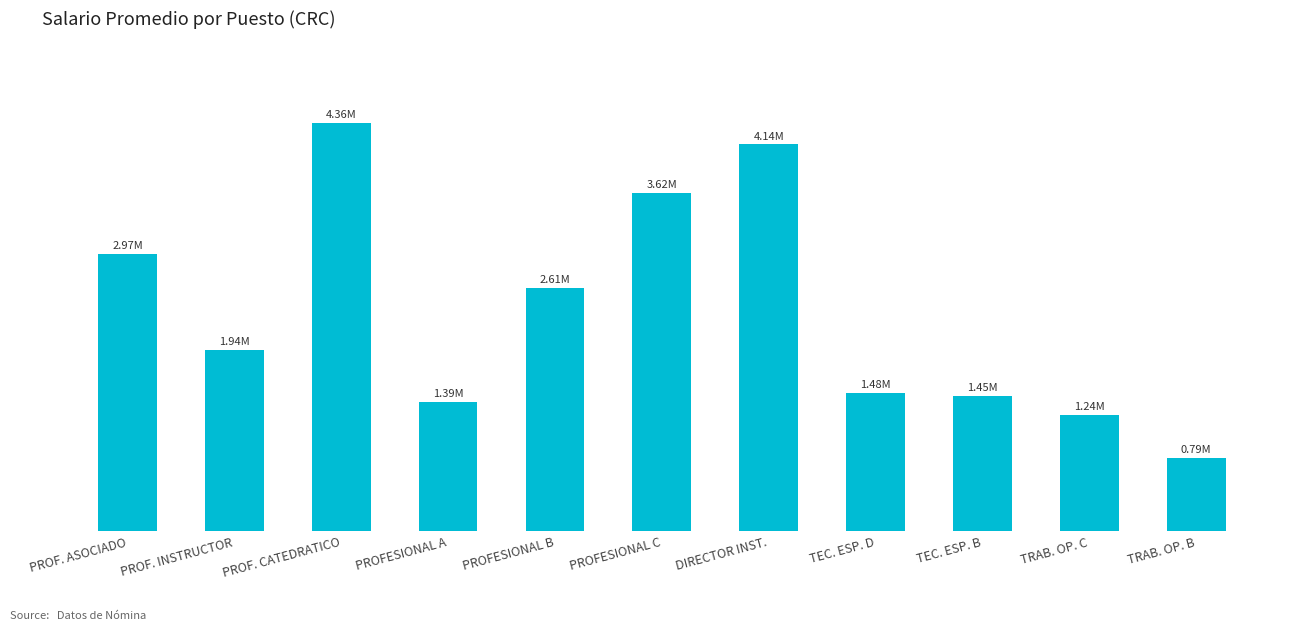

Are the bars horizontal?

No